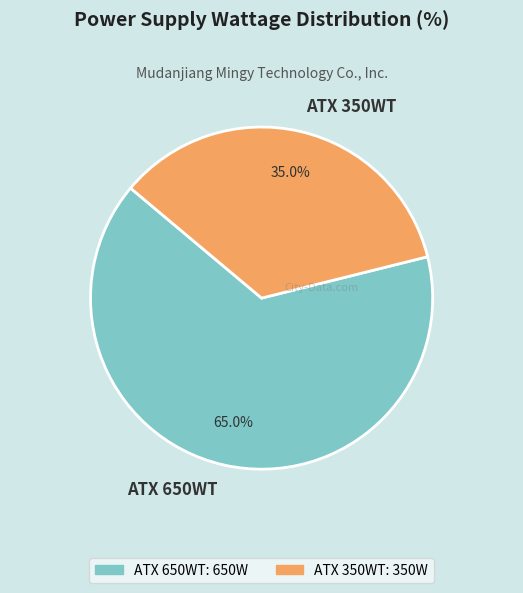

True or false: ATX 350WT accounts for 25% of the total.

False